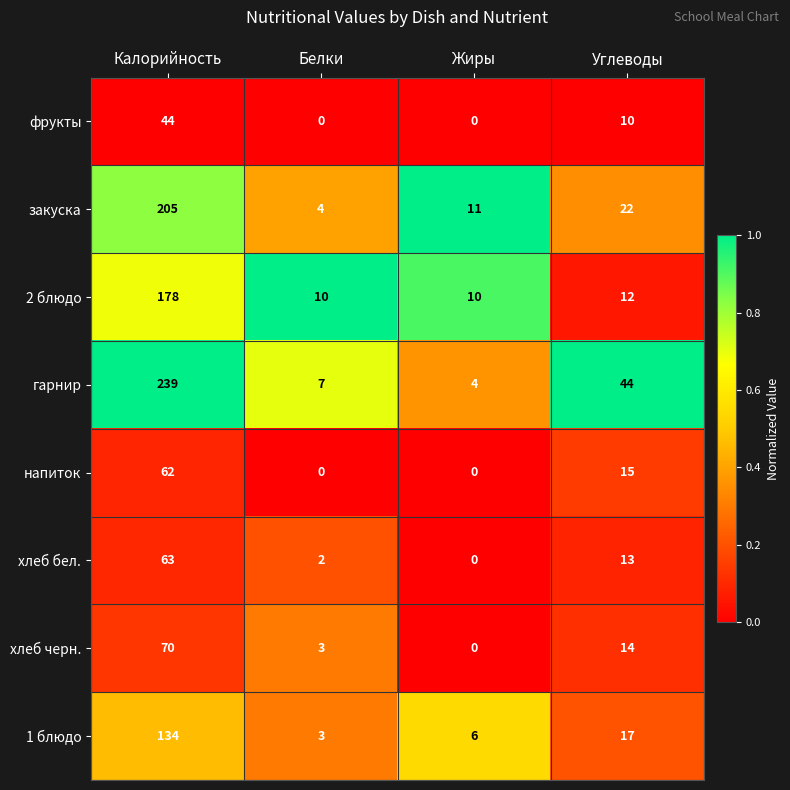

Read the хлеб бел. value at Углеводы, to the nearest 5.

15